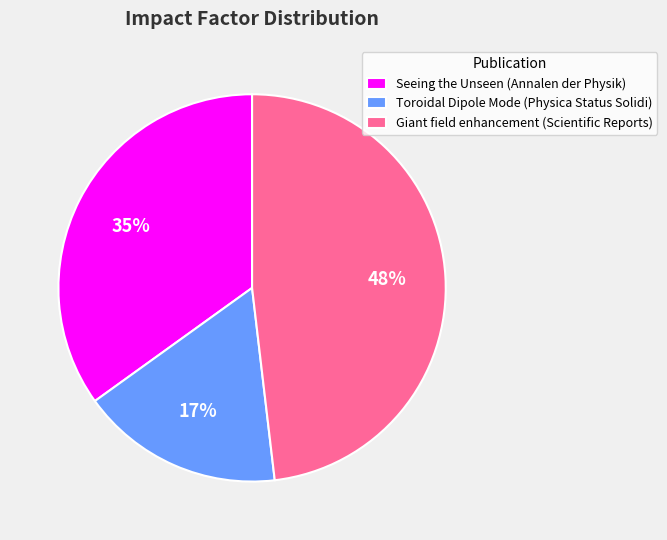

Count the number of slices in the pie.

3